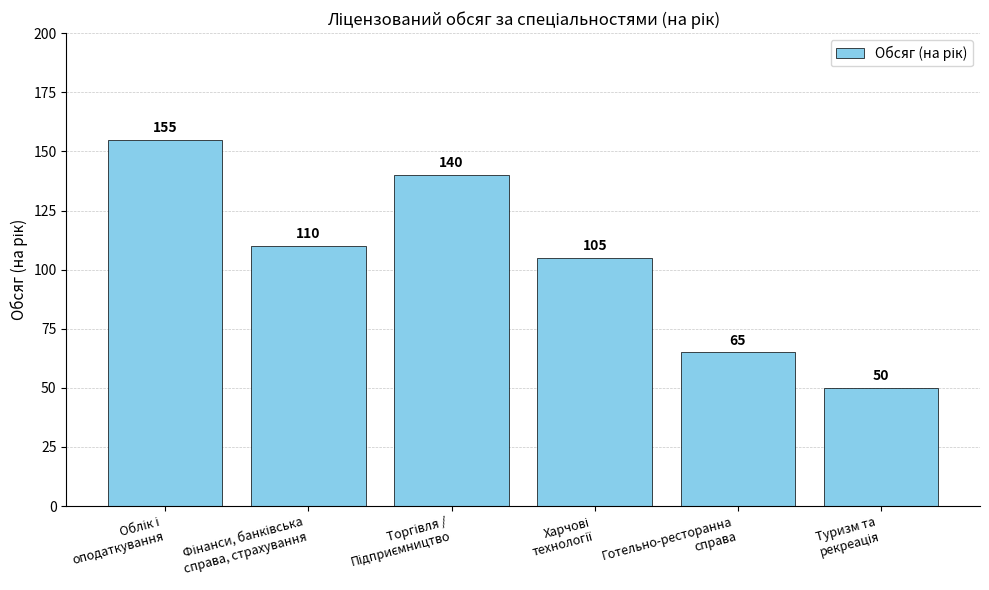

How many values are below 110?

3